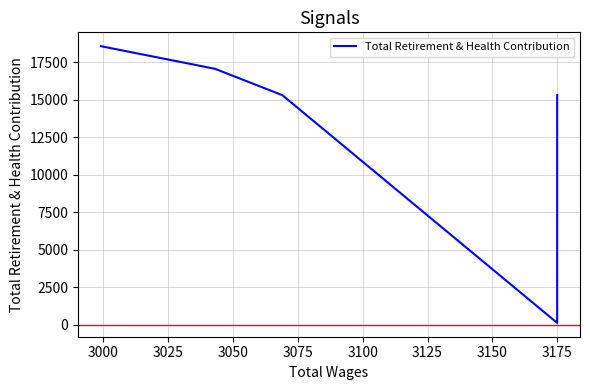

Does the chart display data point markers on the line(s)?

No